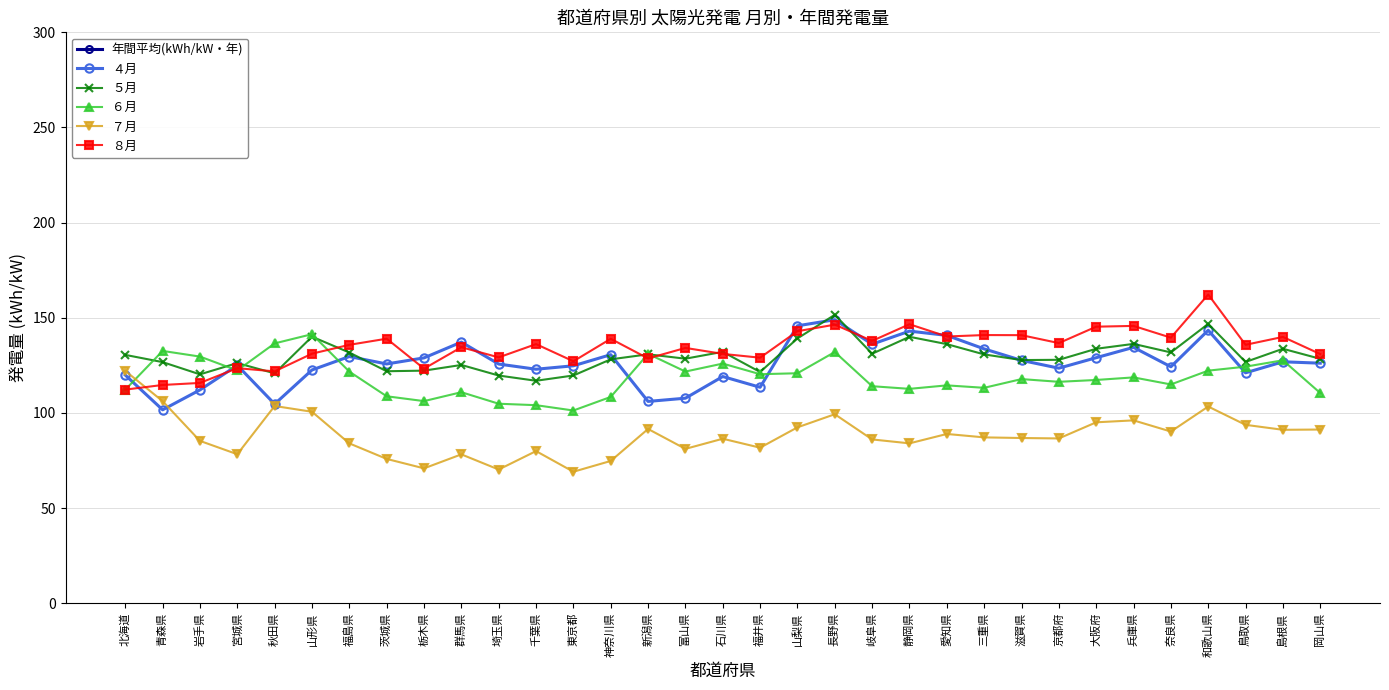

What is the average value of the ８月 series?

134.5